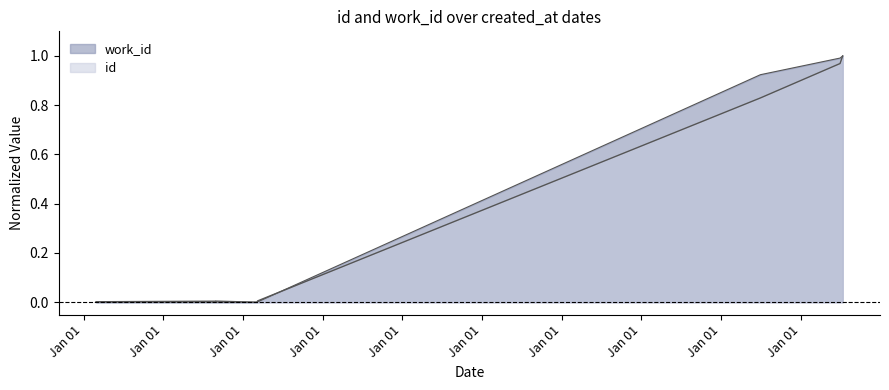

Rank the series by their maximum value, from lowest to highest.

id, work_id